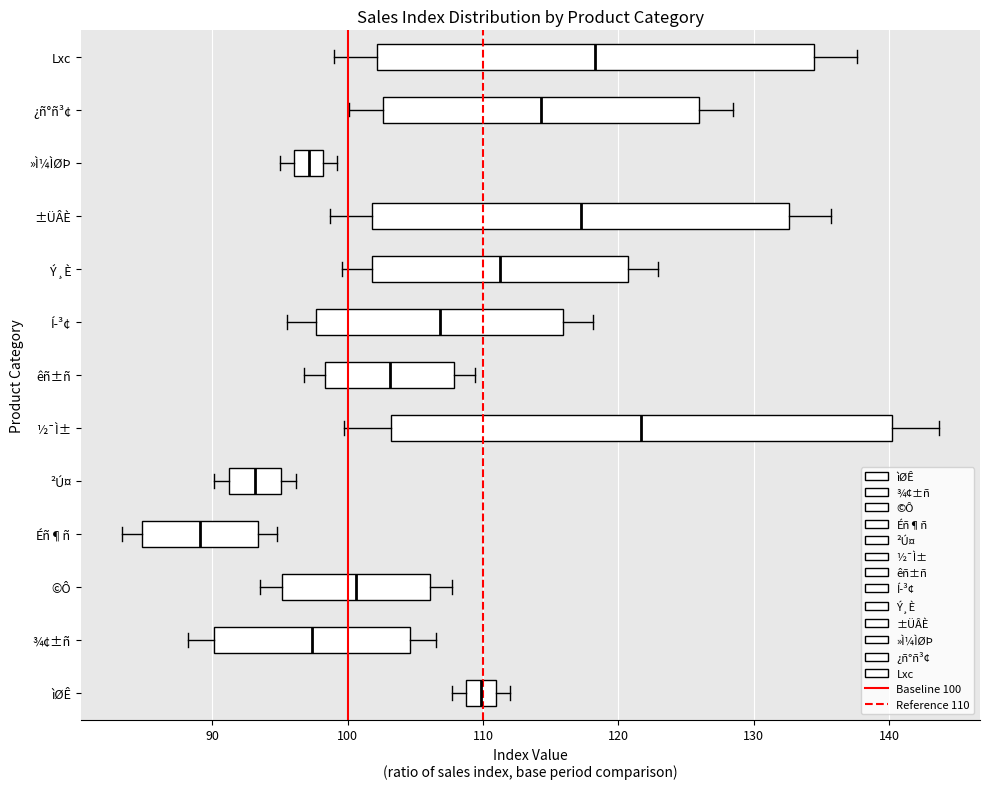

Reading bottom to top, transcribe this box plot: for each box, give where its median line is, the range the box spans, and where its two whiskers end, as read against the x-axis. The values are not printed on the chart, so give them approximately, as read against the axis.

ìØÊ: median 110, box 109 to 111, whiskers 108 to 112
¾¢±ñ: median 97, box 90 to 105, whiskers 88 to 107
©Ô: median 101, box 95 to 106, whiskers 94 to 108
Éñ¶ñ: median 89, box 85 to 93, whiskers 83 to 95
²Ú¤: median 93, box 91 to 95, whiskers 90 to 96
½¯Ì±: median 122, box 103 to 140, whiskers 100 to 144
êñ±ñ: median 103, box 98 to 108, whiskers 97 to 109
Í­³¢: median 107, box 98 to 116, whiskers 96 to 118
Ý¸È: median 111, box 102 to 121, whiskers 100 to 123
±ÜÂÈ: median 117, box 102 to 133, whiskers 99 to 136
»Ì¼ÌØÞ: median 97, box 96 to 98, whiskers 95 to 99
¿ñ°ñ³¢: median 114, box 103 to 126, whiskers 100 to 129
Lxc: median 118, box 102 to 134, whiskers 99 to 138